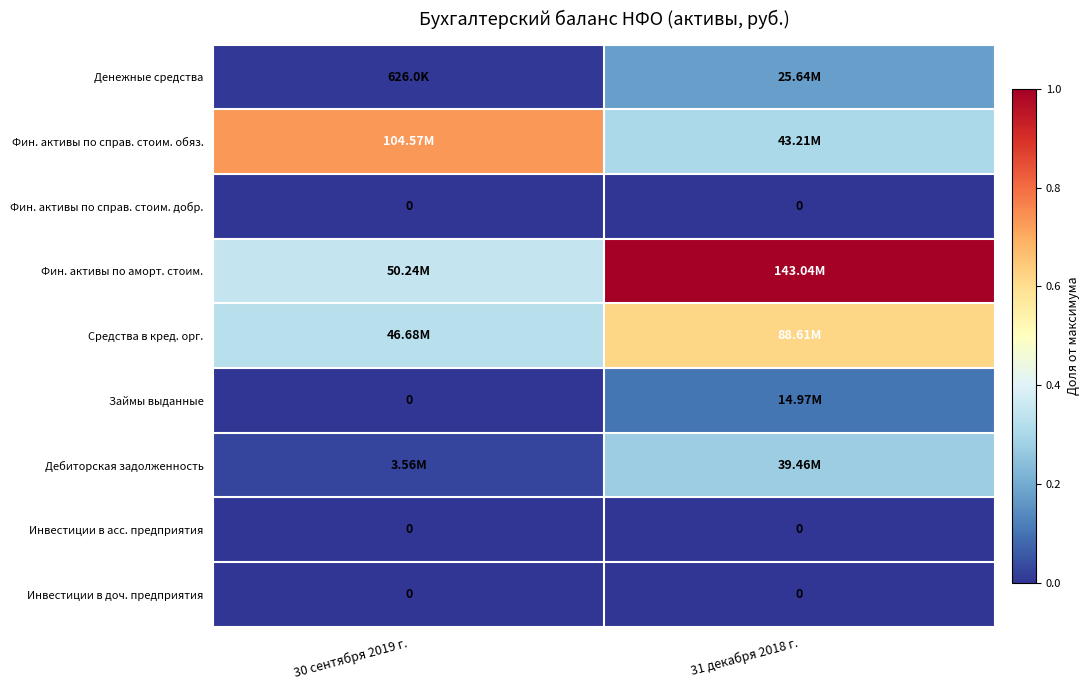

True or false: Инвестиции в асс. предприятия has a value of 0.0 at 31 декабря 2018 г..

True